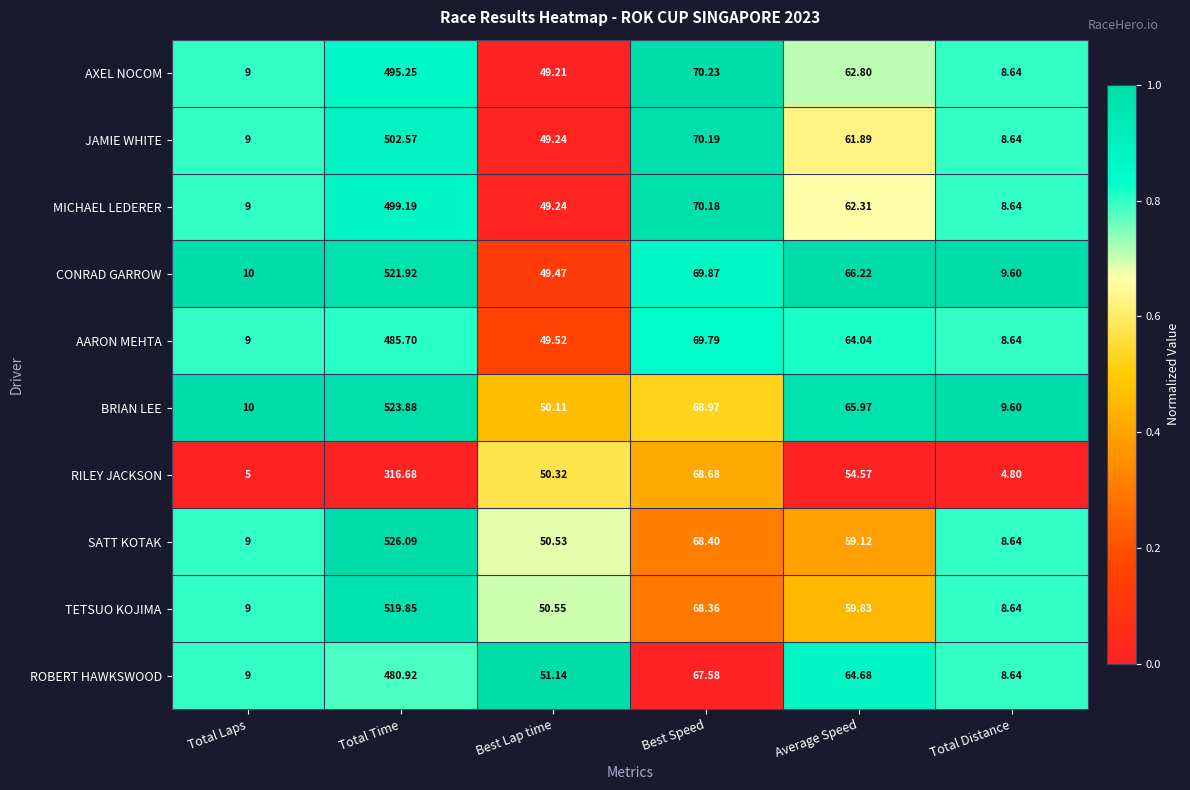

At Total Time, list the series in order from smallest to largest.

RILEY JACKSON, ROBERT HAWKSWOOD, AARON MEHTA, AXEL NOCOM, MICHAEL LEDERER, JAMIE WHITE, TETSUO KOJIMA, CONRAD GARROW, BRIAN LEE, SATT KOTAK